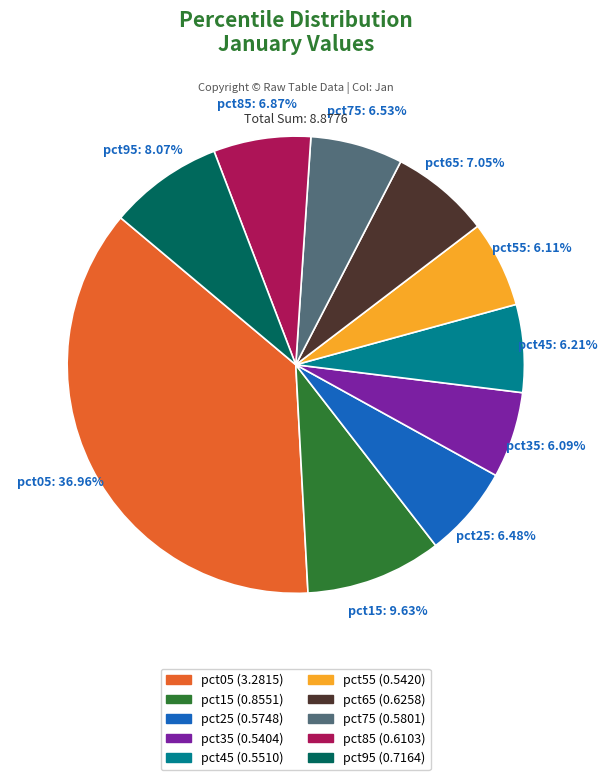

To the nearest percent, what percentage of the pie is pct15?

10%